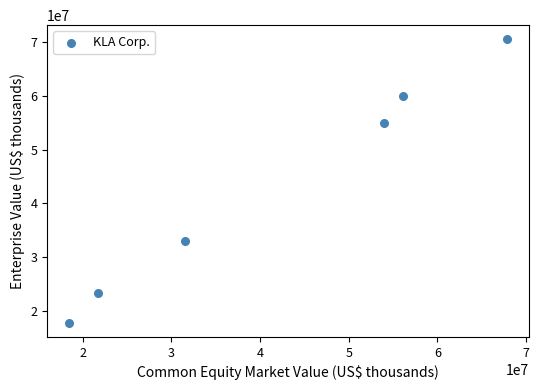

What is the range of X values (max minus min)?

49412333